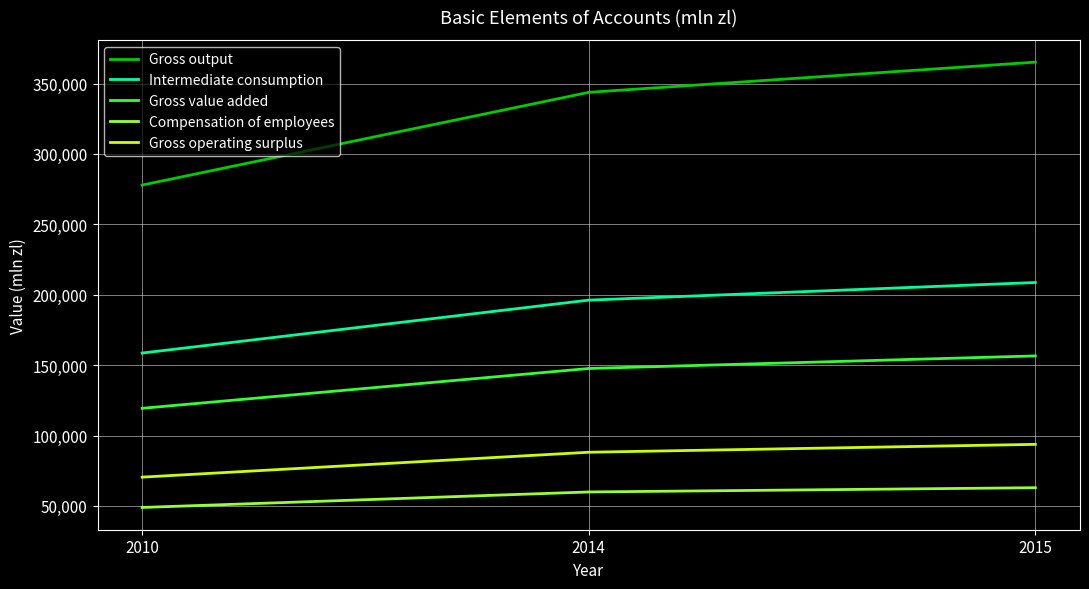

Which series has the largest range (max minus min)?

Gross output